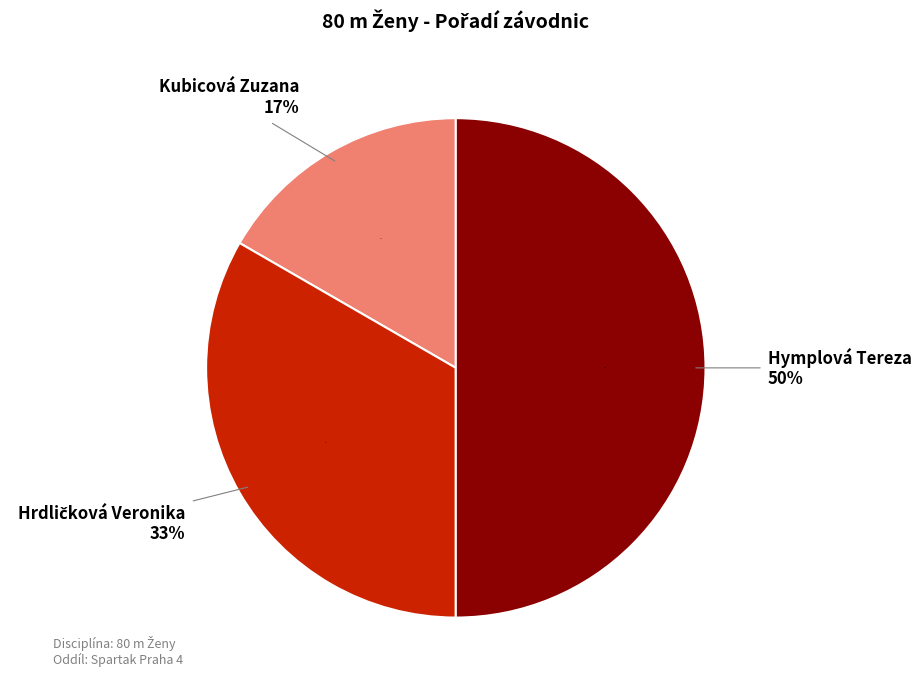

What is the ratio of the value at Hymplová Tereza to the value at Kubicová Zuzana?

3.0